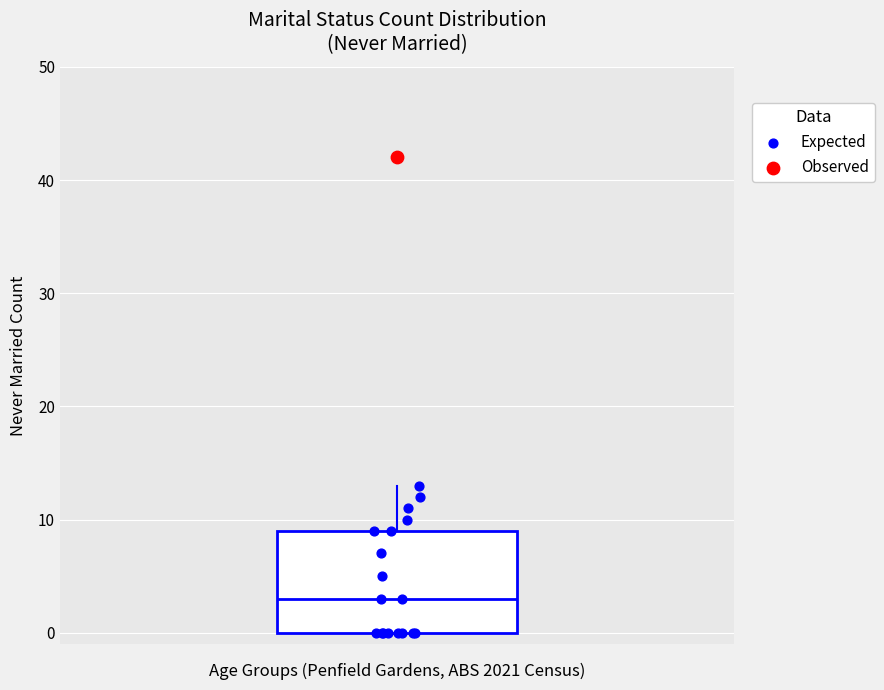

Transcribe this box plot: give where the median line is, the range the box spans, and where the two whiskers end, as read against the y-axis. The values are not printed on the chart, so give them approximately, as read against the axis.

median 3, box 0 to 9, whiskers 0 to 13